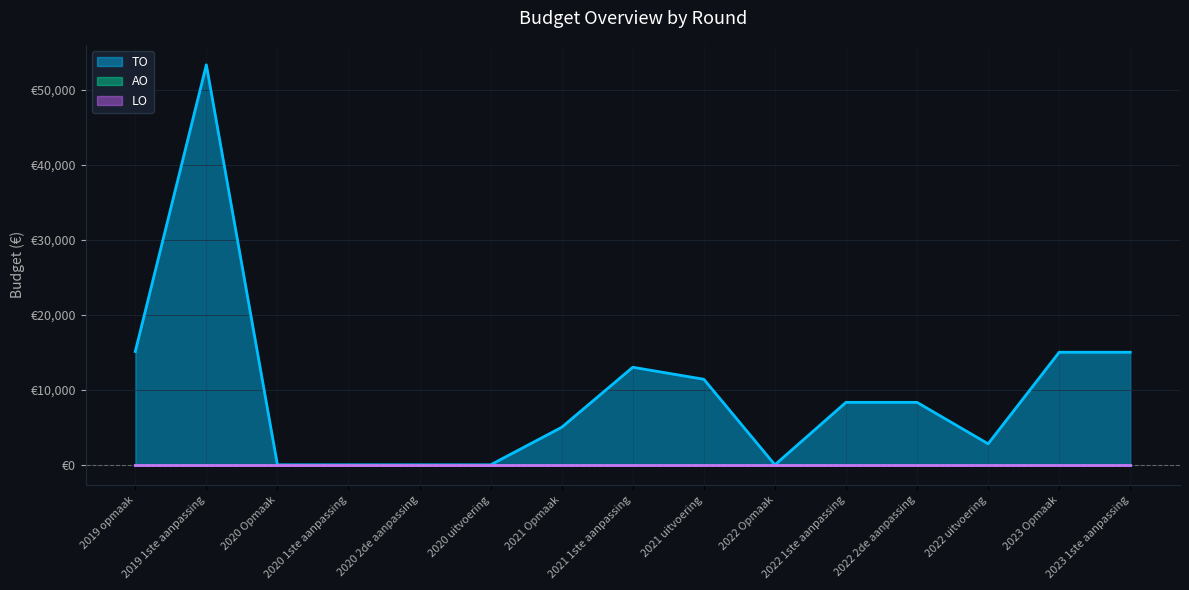

List the series in order of their peak value, lowest first.

AO, LO, TO